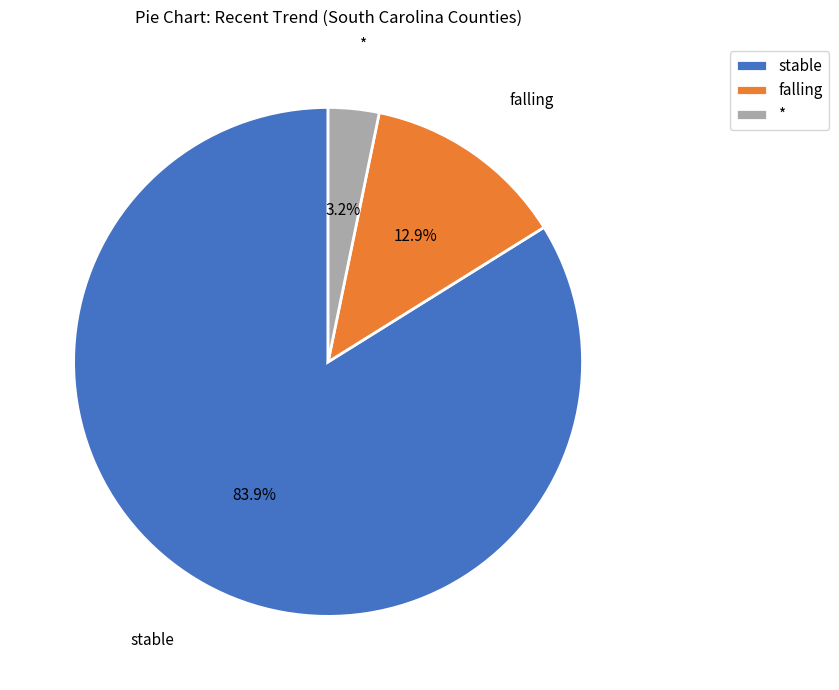

Which has a higher value, stable or falling?

stable